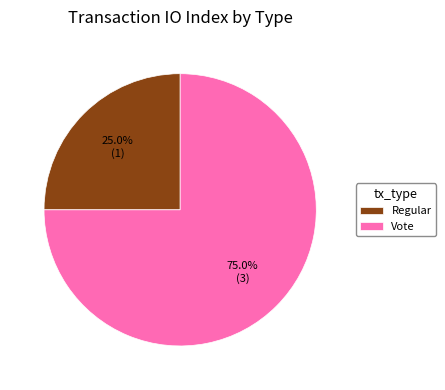

The Vote slice represents 75% of the pie. True or false?

True